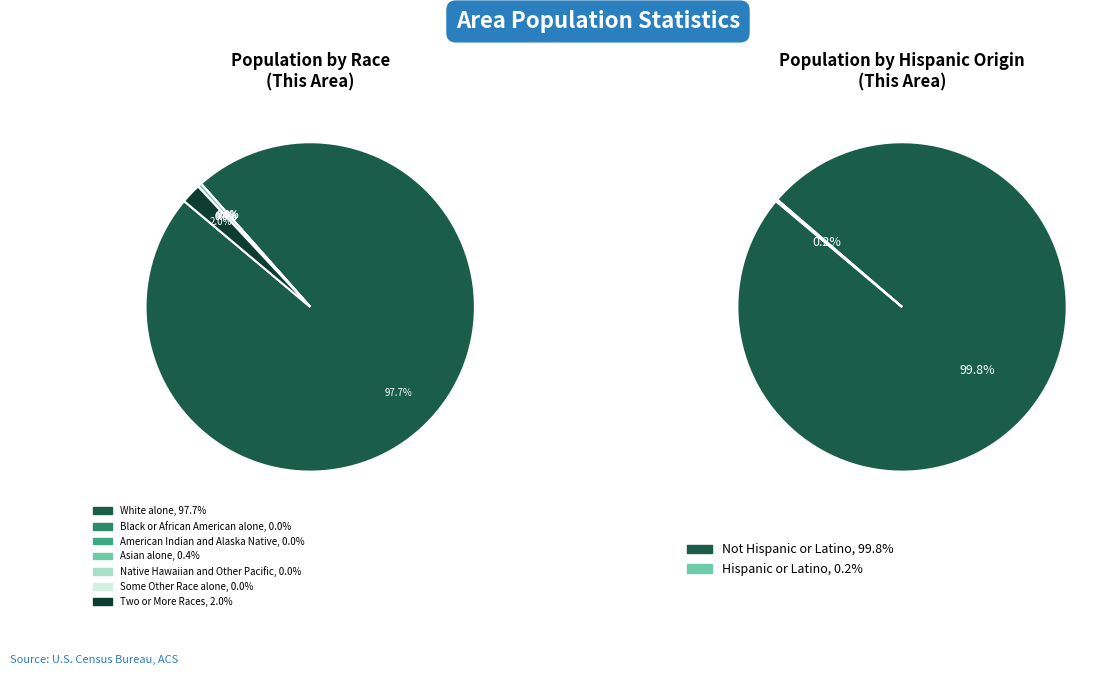

Is there a majority slice in this chart?

Yes